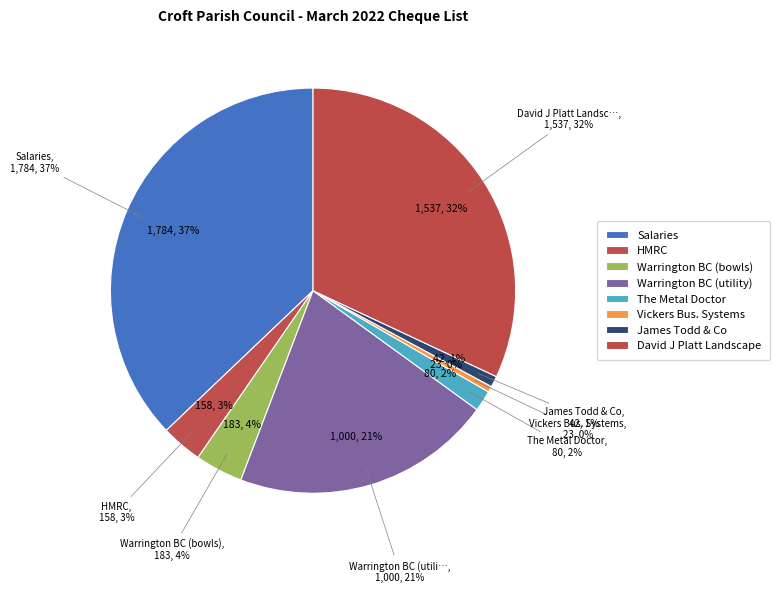

Approximately how many times larger is the value at Warrington BC (utility) compared to HMRC?

6.3